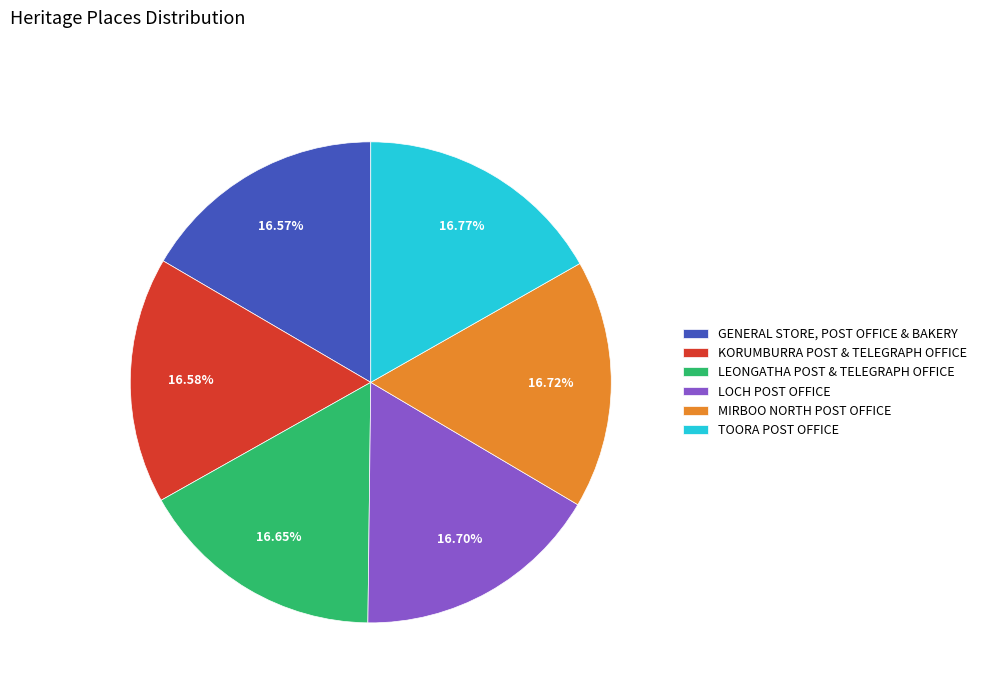

What is the ratio of the value at LOCH POST OFFICE to the value at TOORA POST OFFICE?

1.0